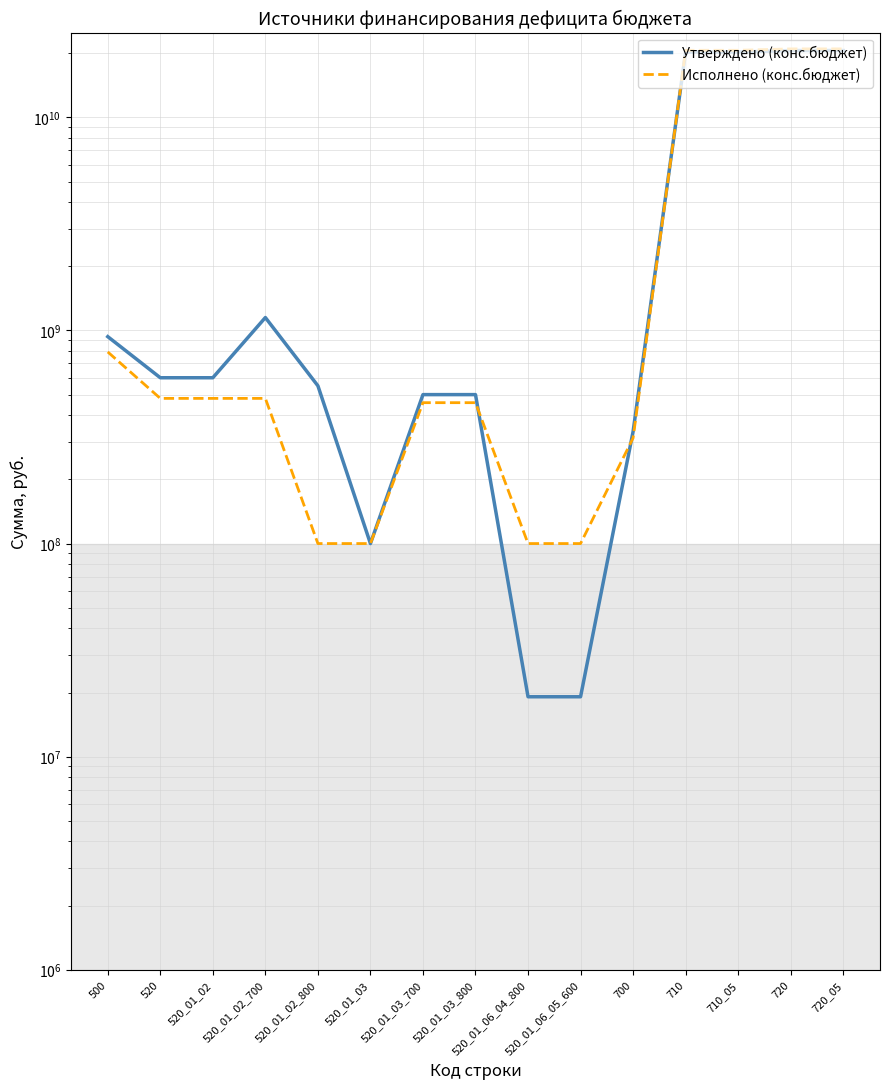

What is the label of the 7th point from the right?

520_01_06_04_800